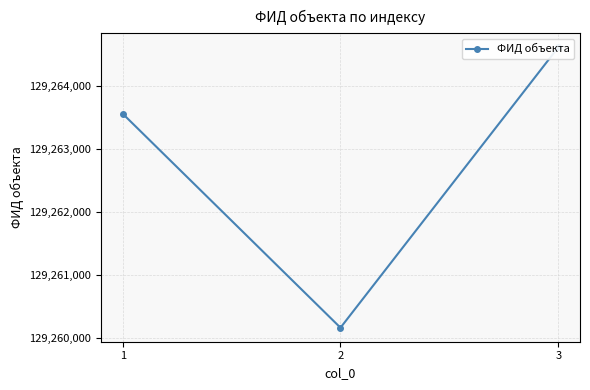

How many lines are shown in the chart?

1